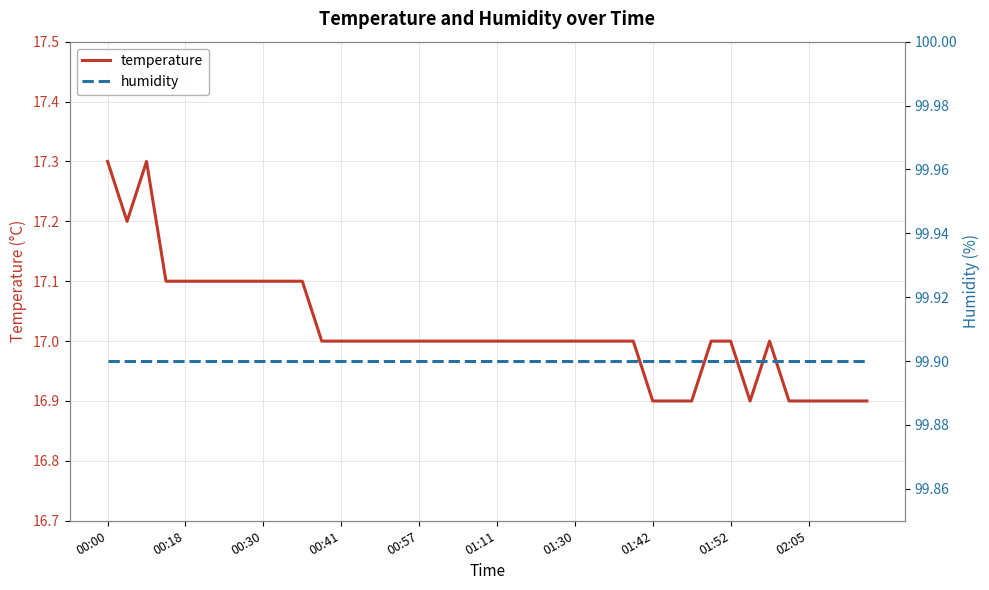

What is the maximum value shown in the chart?

99.9